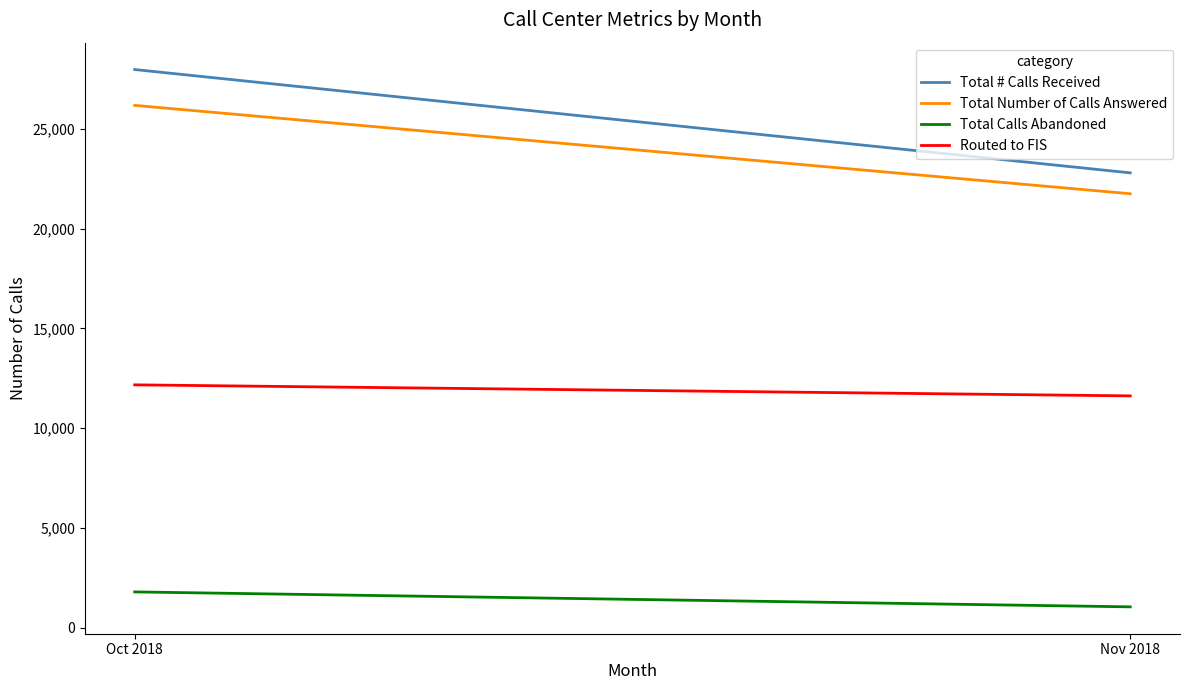

Which series changed the most between Oct 2018 and Nov 2018?

Total # Calls Received